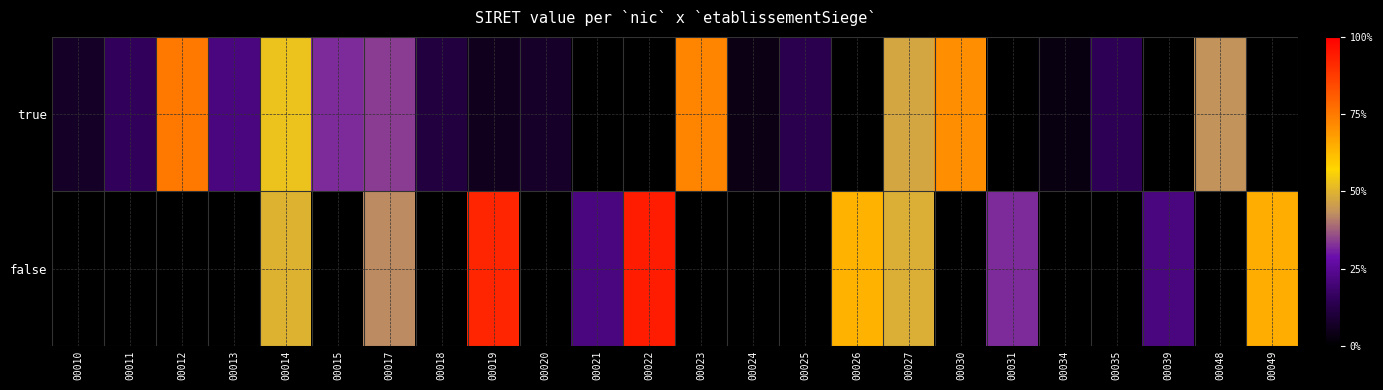

At 00021, list the series in order from smallest to largest.

true, false